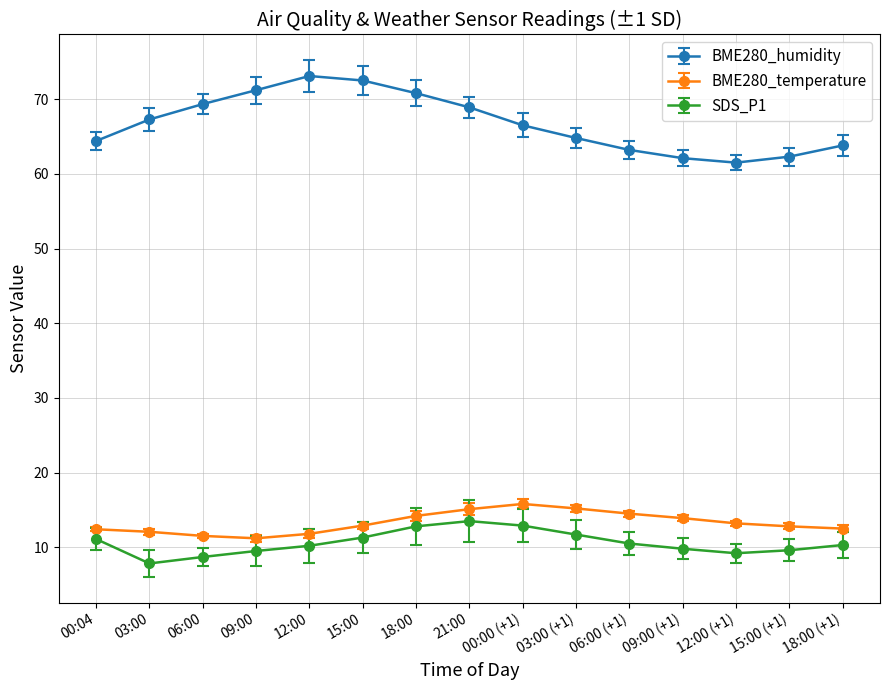

What is the difference between the maximum and minimum values in the SDS_P1 series?

5.7